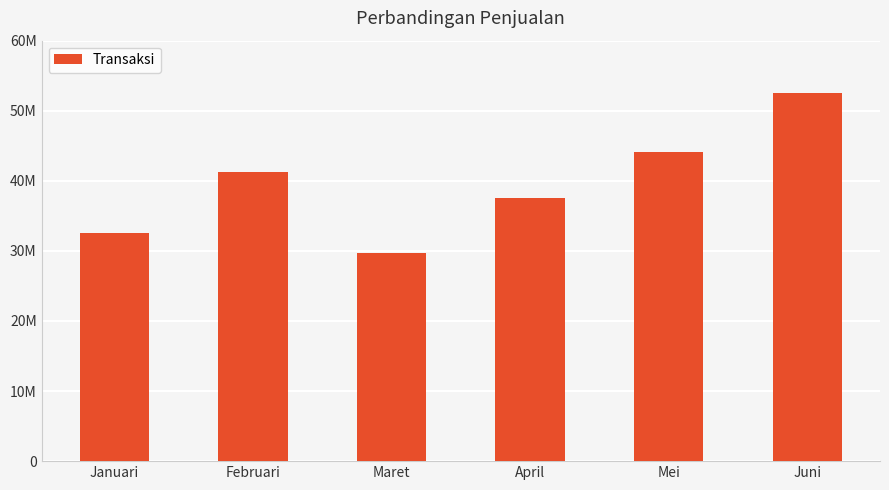

What is the maximum value shown in the chart?

52500000